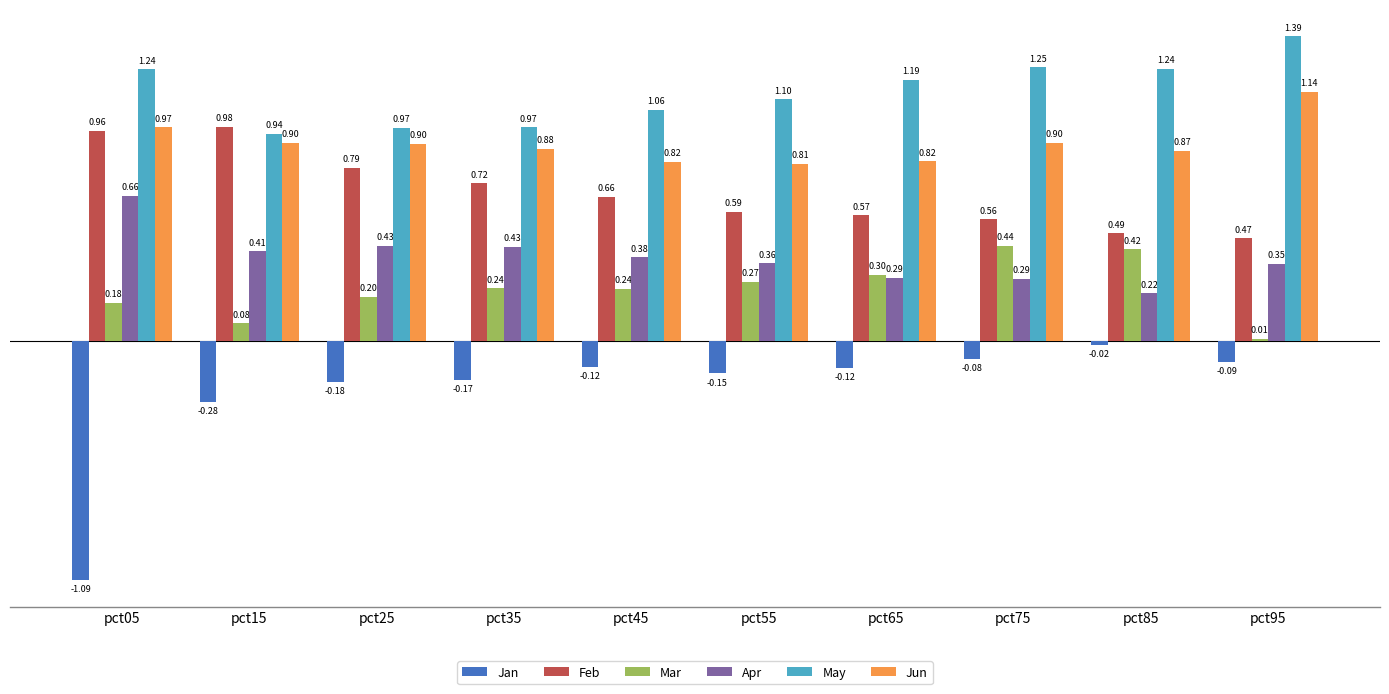

At pct35, list the series in order from smallest to largest.

Jan, Mar, Apr, Feb, Jun, May